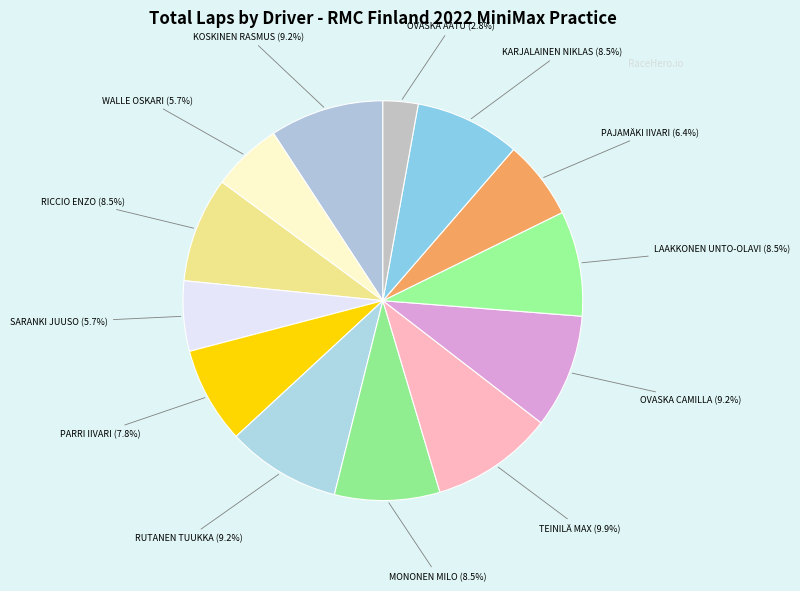

To the nearest percent, what is the average slice percentage?

8%